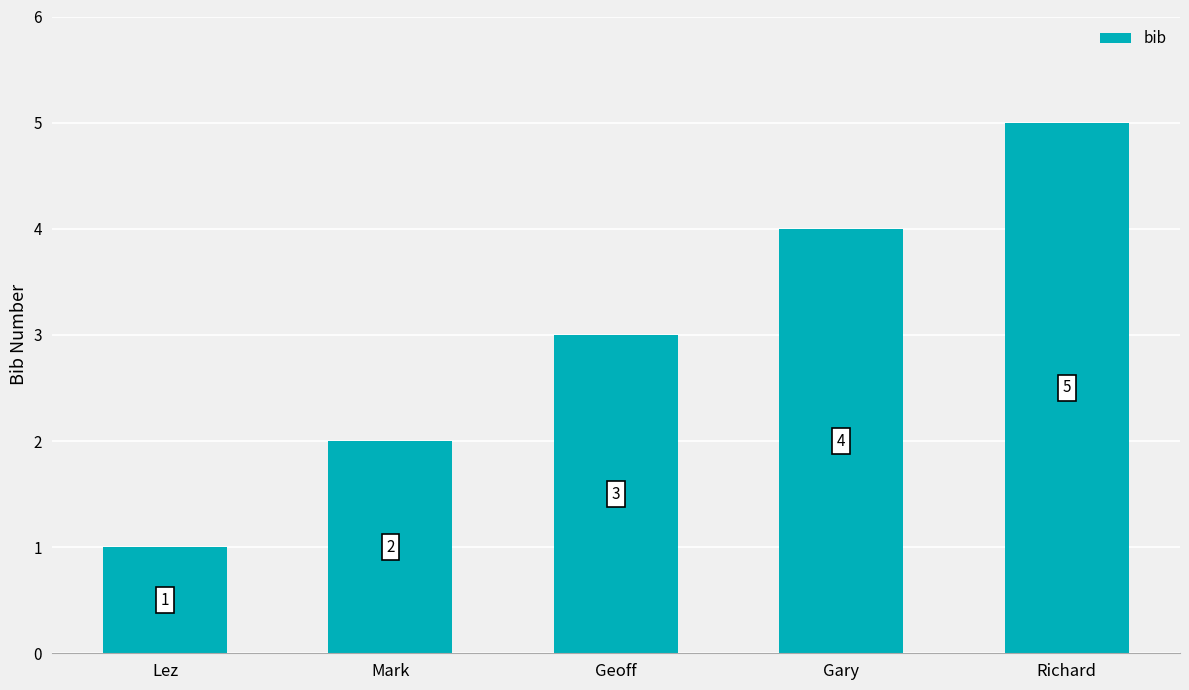

True or false: the data shows 2 at Mark.

True